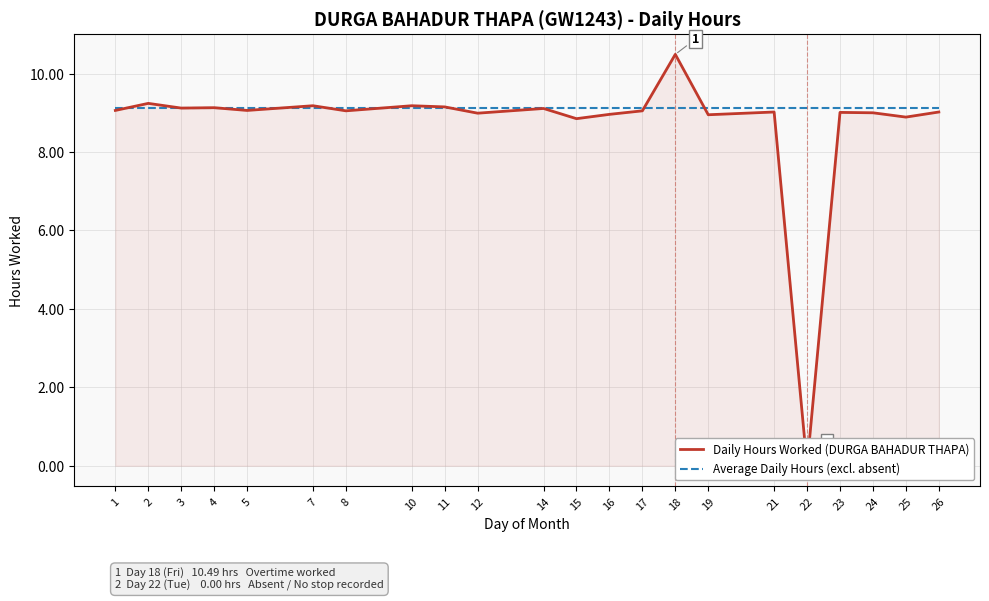

Where is the first local maximum for Daily Hours Worked (DURGA BAHADUR THAPA)?

2